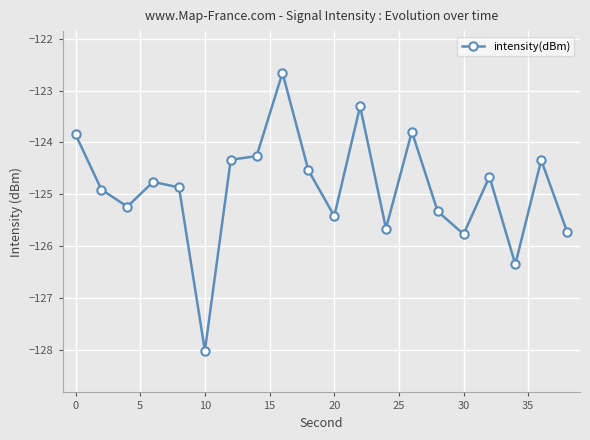

What is the average value?

-124.9